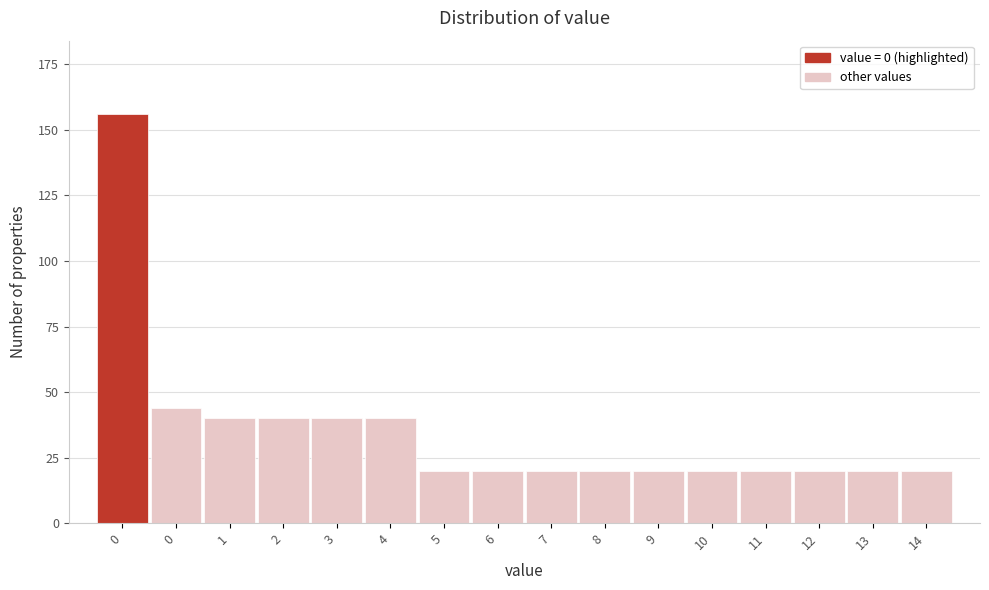

How many distinct data groups are displayed?

1